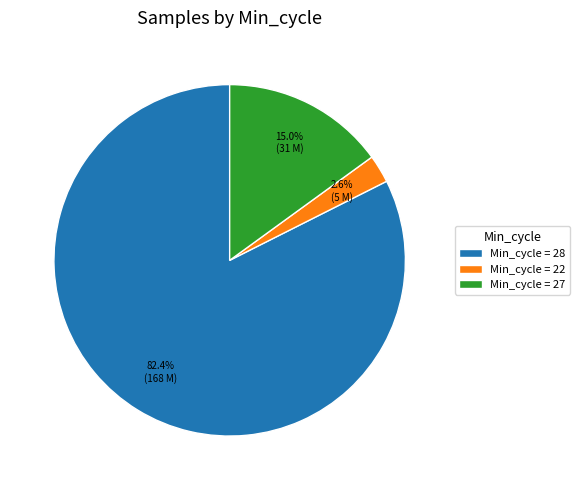

How many segments does this pie chart have?

3